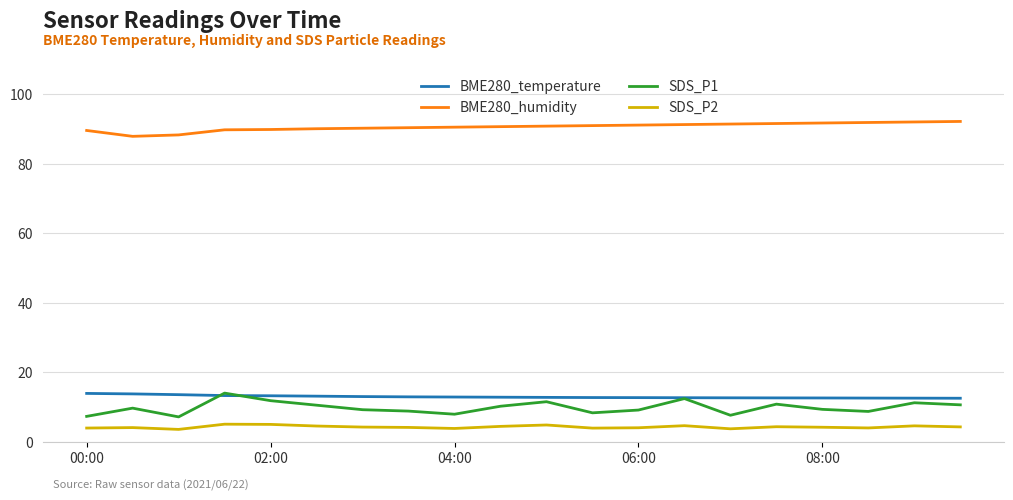

True or false: BME280_temperature and BME280_humidity cross at least once.

False